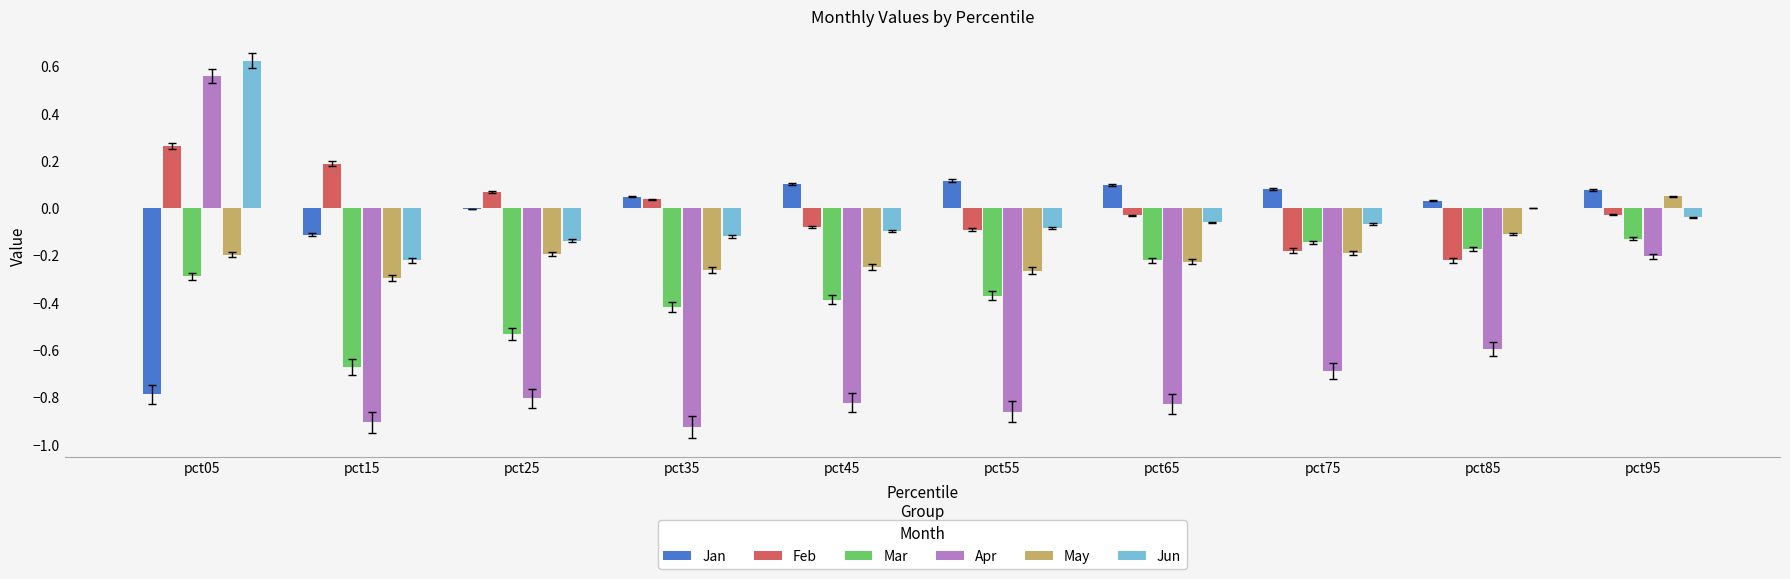

Which series has the largest range (max minus min)?

Apr